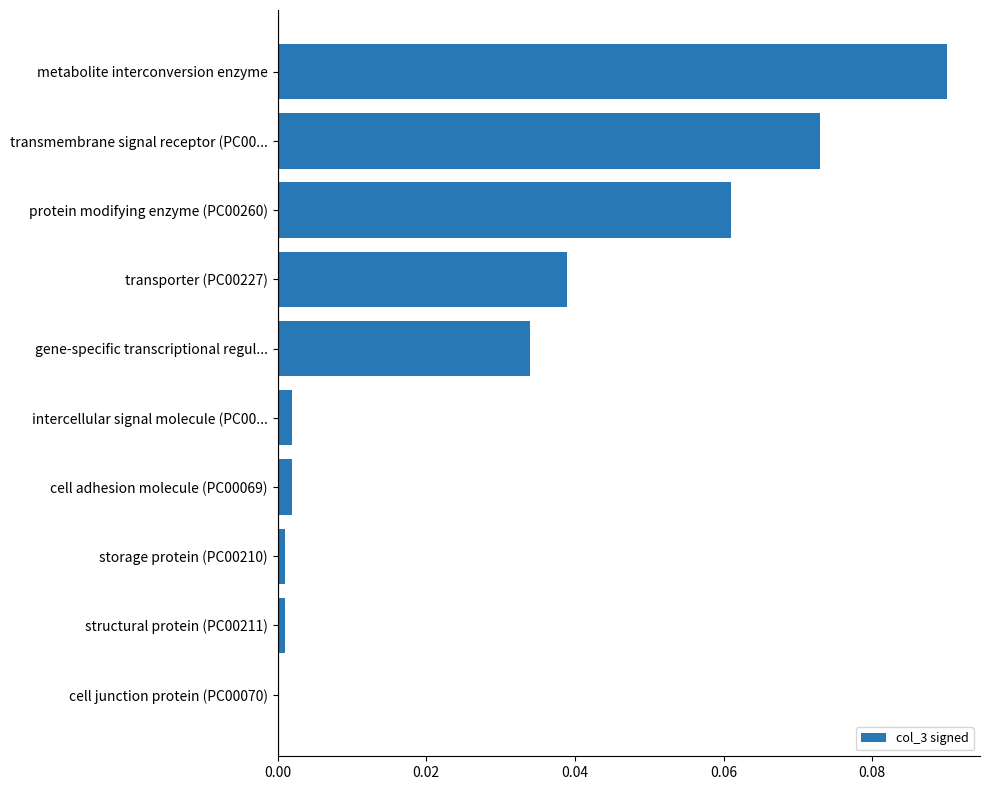

The value at intercellular signal molecule (PC00... is 0.0. True or false?

True